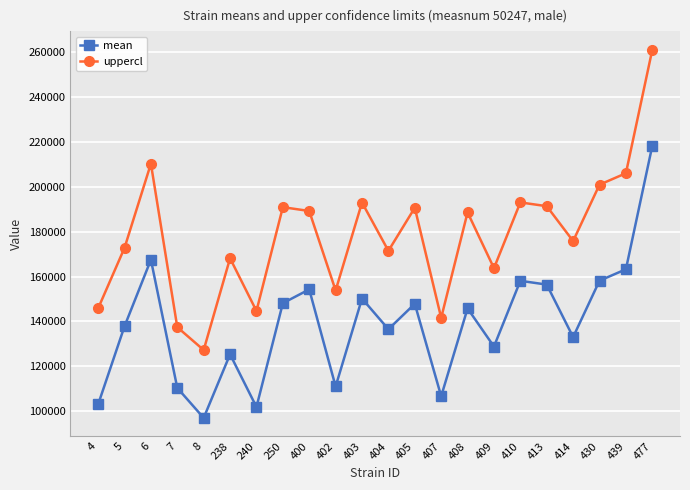

List the series in order of their peak value, lowest first.

mean, uppercl